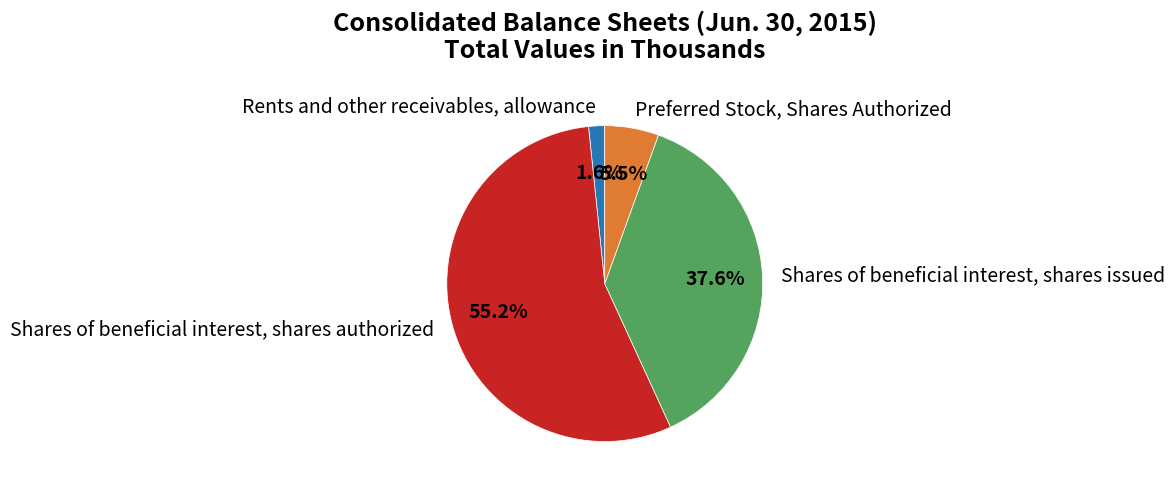

The Shares of beneficial interest, shares issued slice represents 25% of the pie. True or false?

False